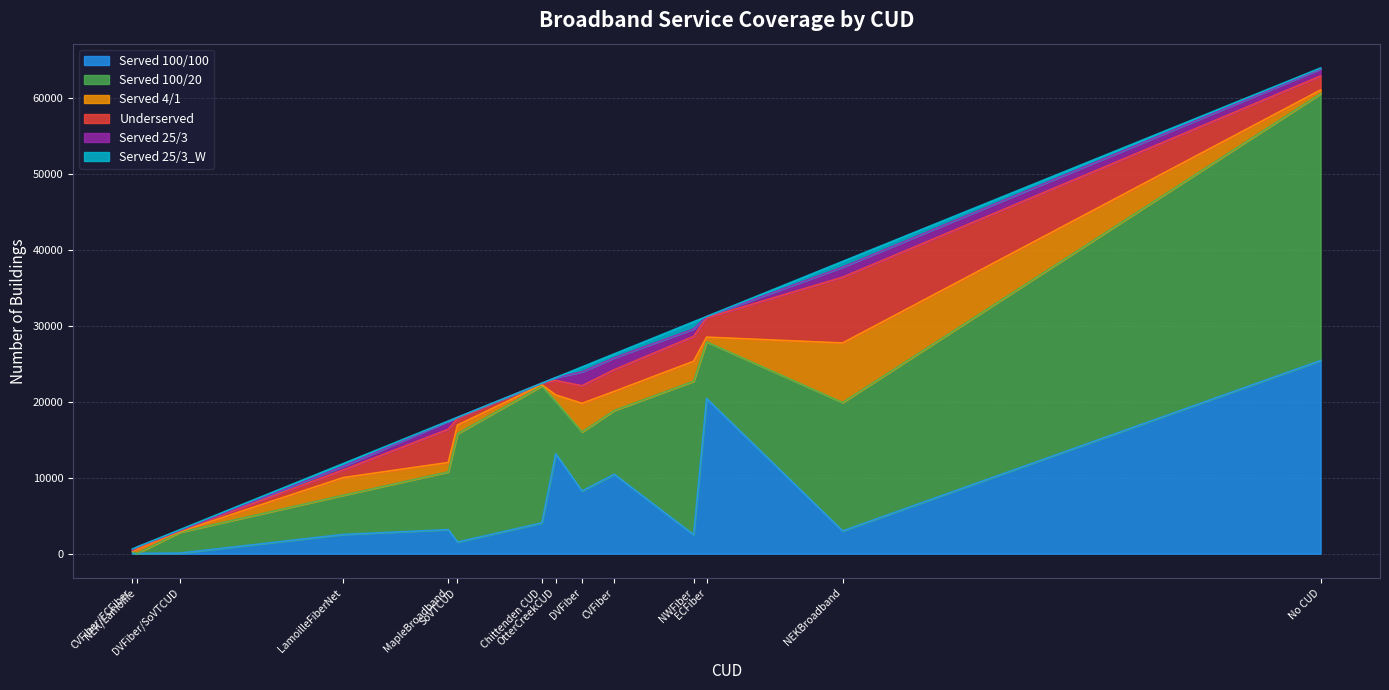

Is it true that Served 25/3_W equals 14 at SoVTCUD?

False